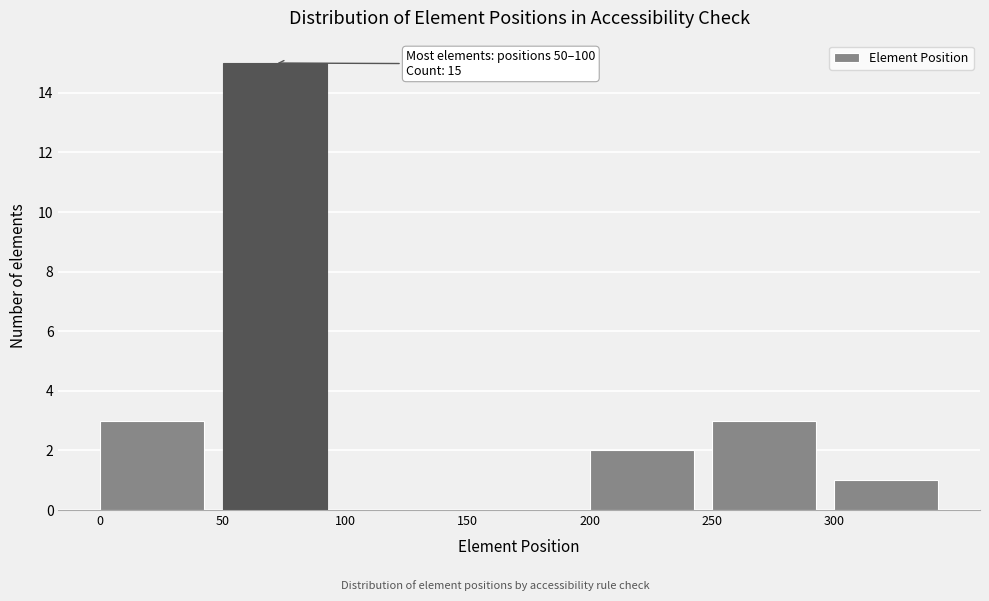

Which range on the x-axis has the tallest bar?

50 to 100